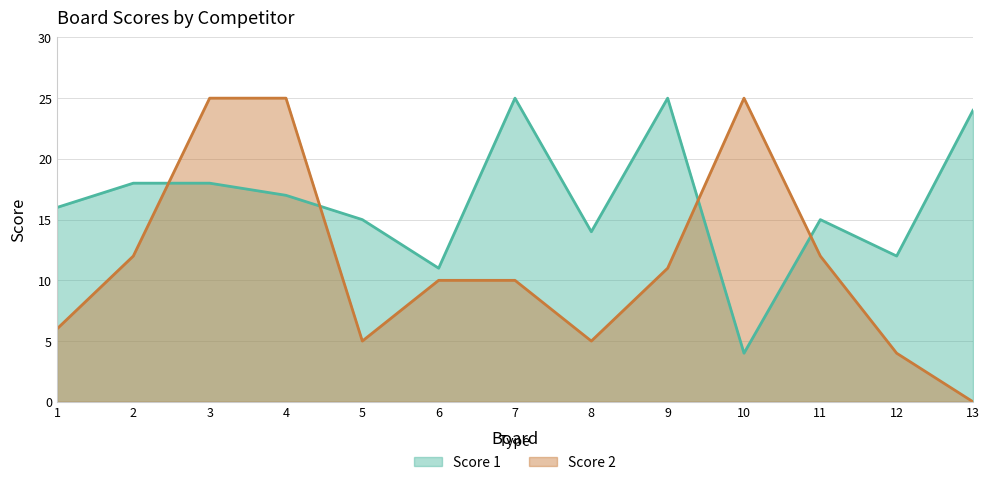

How many data points does each series have?

13